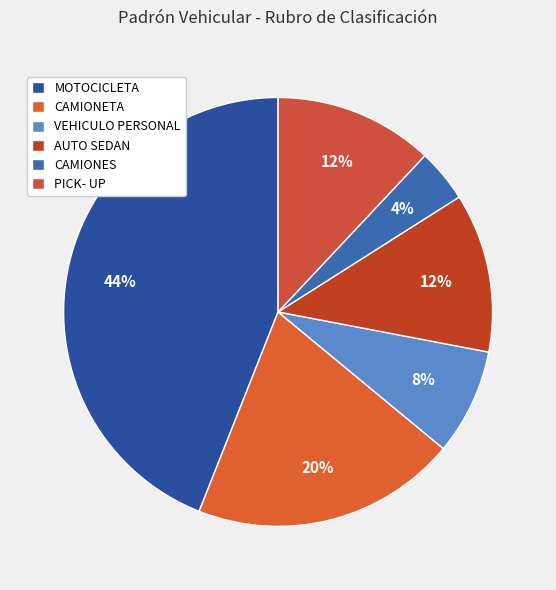

True or false: MOTOCICLETA accounts for 56% of the total.

False